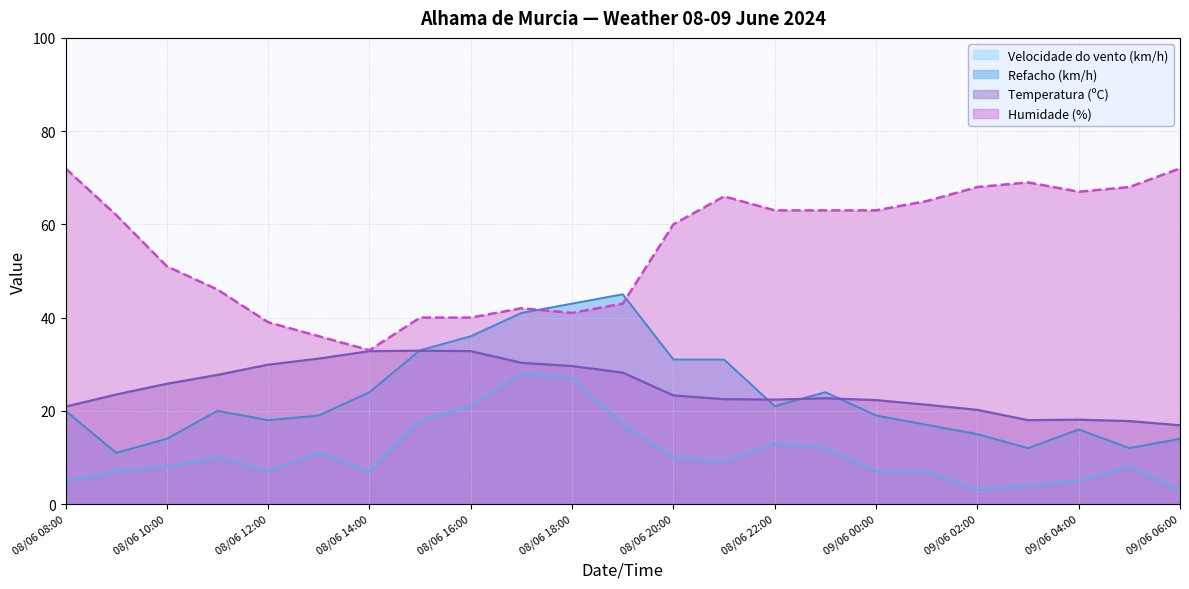

What is the value of the Humidade (%) point at the 3rd from the left?

51.0